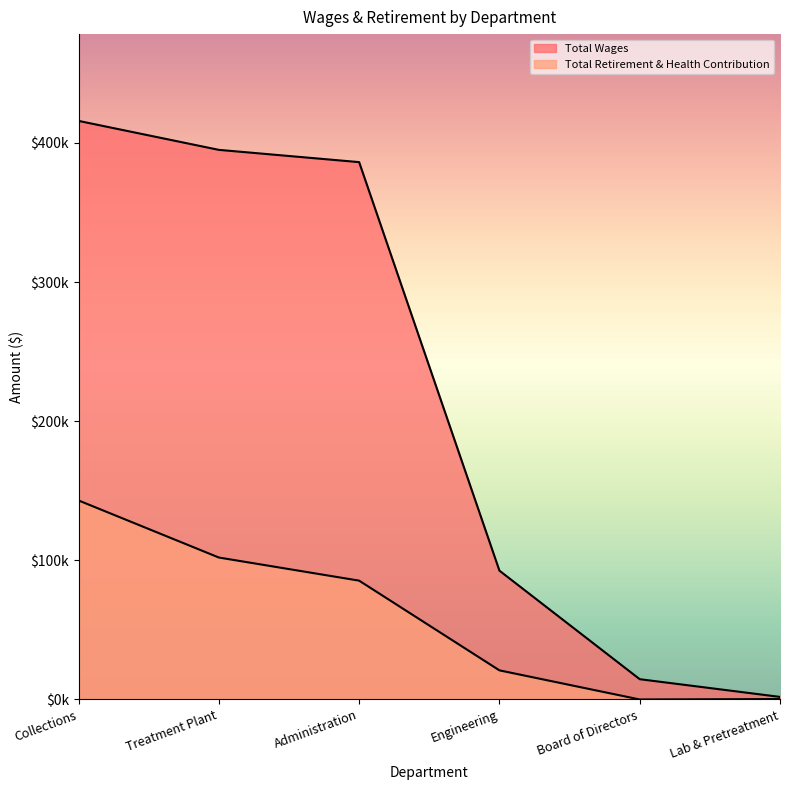

Is it true that Total Retirement & Health Contribution equals 34570 at Engineering?

False